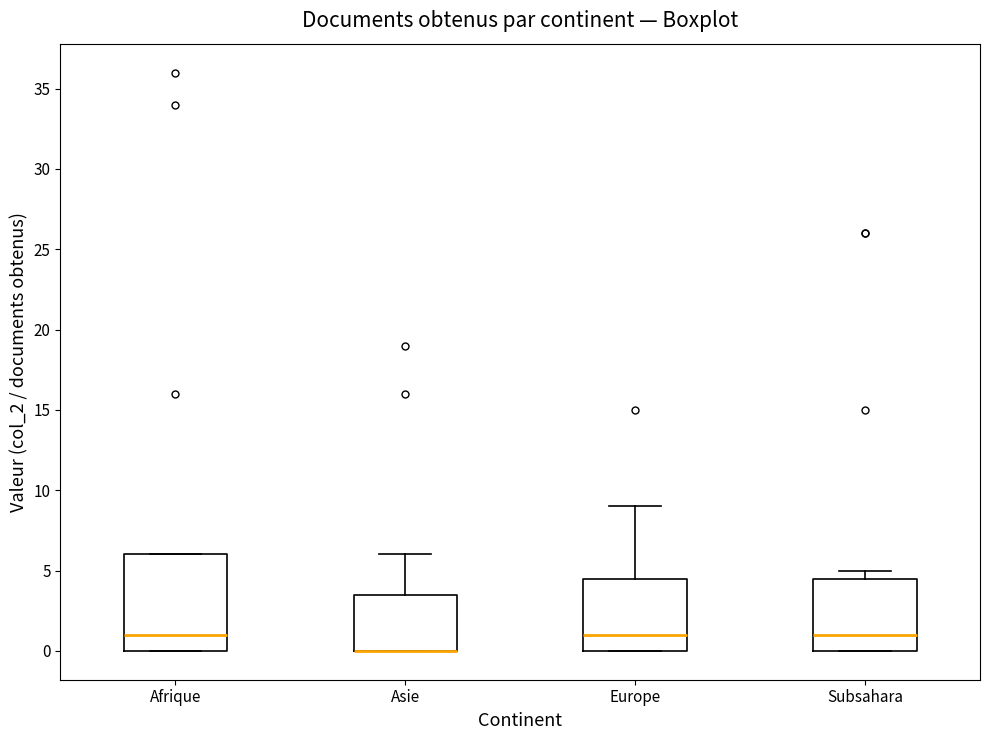

Reading left to right, transcribe this box plot: for each box, give where its median line is, the range the box spans, and where its two whiskers end, as read against the y-axis. The values are not printed on the chart, so give them approximately, as read against the axis.

Afrique: median 1.0, box 0.0 to 6.0, whiskers 0.0 to 6.0
Asie: median 0.0 (drawn on the box's lower edge), box 0.0 to 3.5, whiskers 0.0 to 6.0
Europe: median 1.0, box 0.0 to 4.5, whiskers 0.0 to 9.0
Subsahara: median 1.0, box 0.0 to 4.5, whiskers 0.0 to 5.0